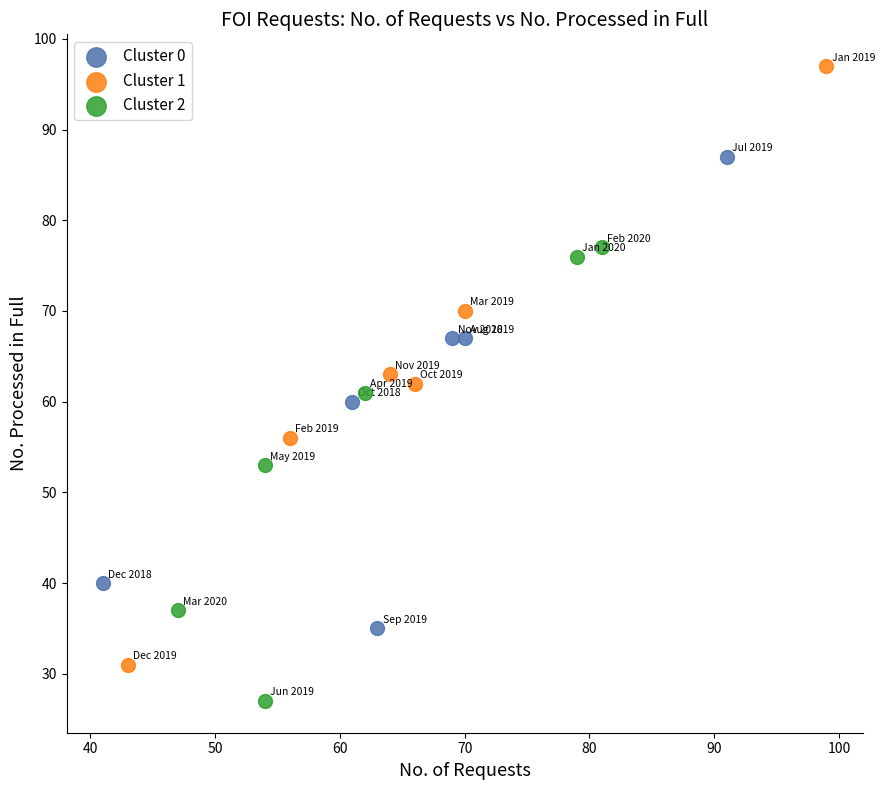

Which series has the largest Y range (max minus min)?

Cluster 1